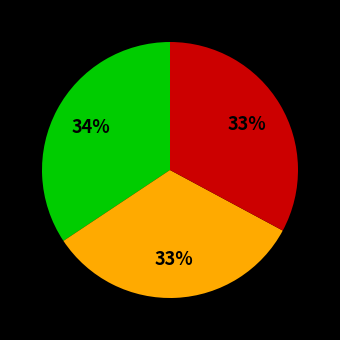

Is there a majority slice in this chart?

No